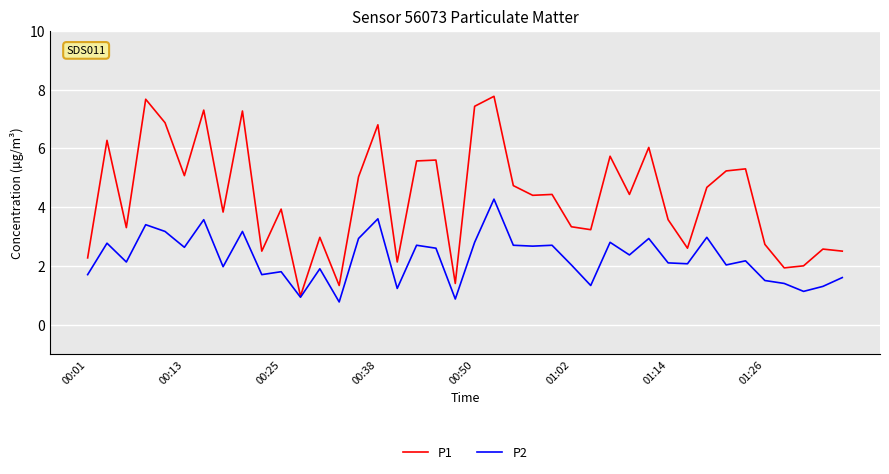

Which series has the largest total across all categories?

P1